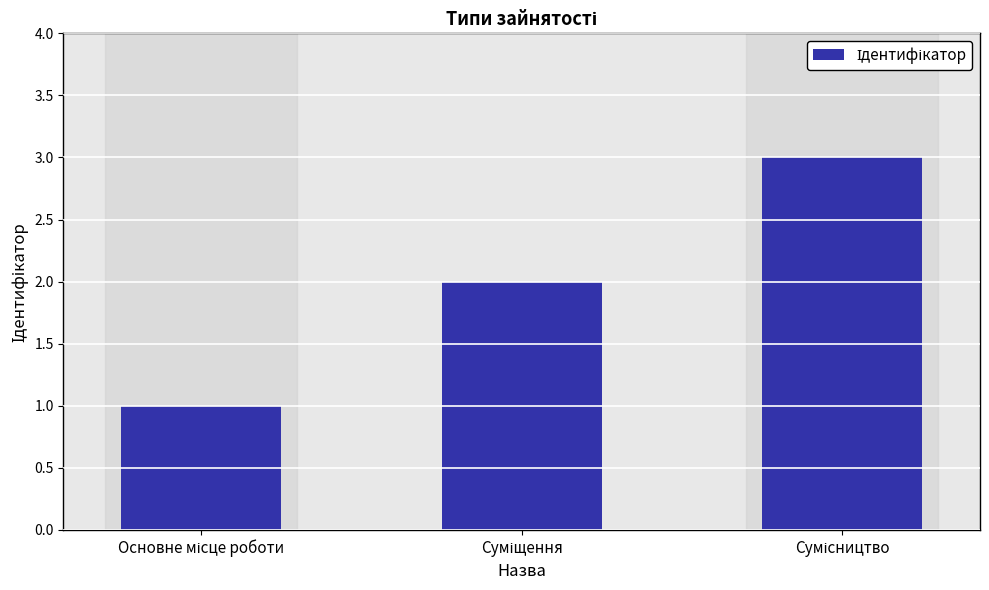

What is the sum of all values?

6